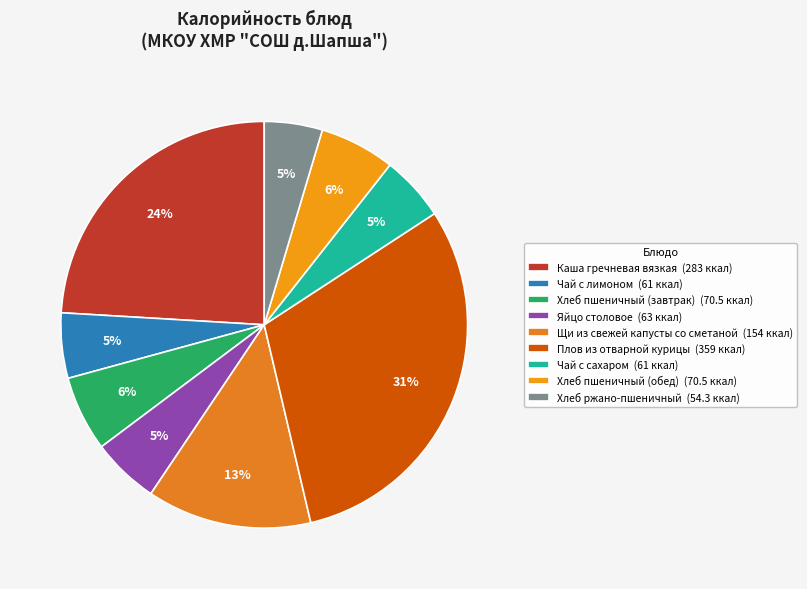

What percentage is the Хлеб ржано-пшеничный slice, to the nearest percent?

5%